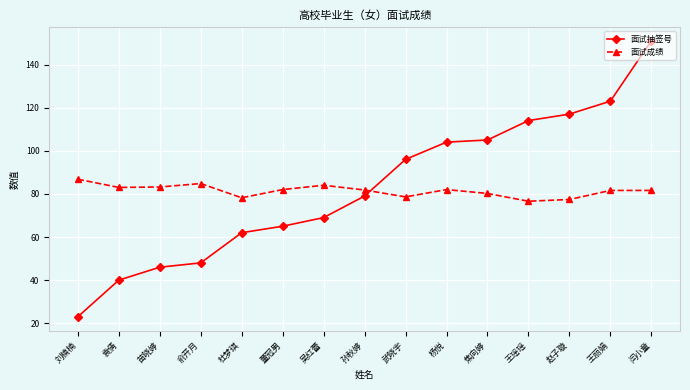

True or false: 面试成绩 has more than 1 interior local peaks.

True